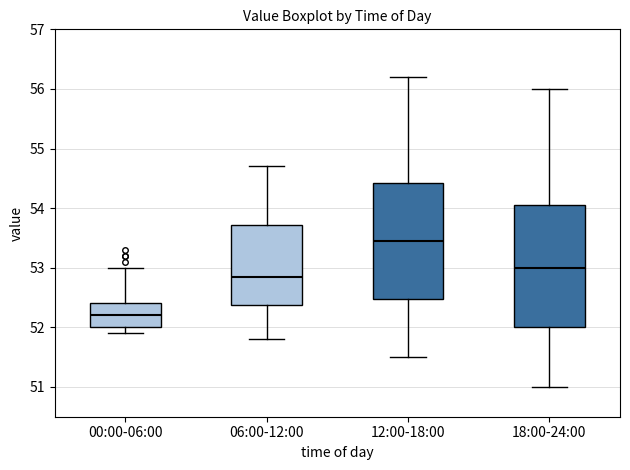

Reading left to right, transcribe this box plot: for each box, give where its median line is, the range the box spans, and where its two whiskers end, as read against the y-axis. The values are not printed on the chart, so give them approximately, as read against the axis.

00:00-06:00: median 52.2, box 52.0 to 52.4, whiskers 51.9 to 53.0
06:00-12:00: median 52.9, box 52.4 to 53.7, whiskers 51.8 to 54.7
12:00-18:00: median 53.5, box 52.5 to 54.4, whiskers 51.5 to 56.2
18:00-24:00: median 53.0, box 52.0 to 54.1, whiskers 51.0 to 56.0